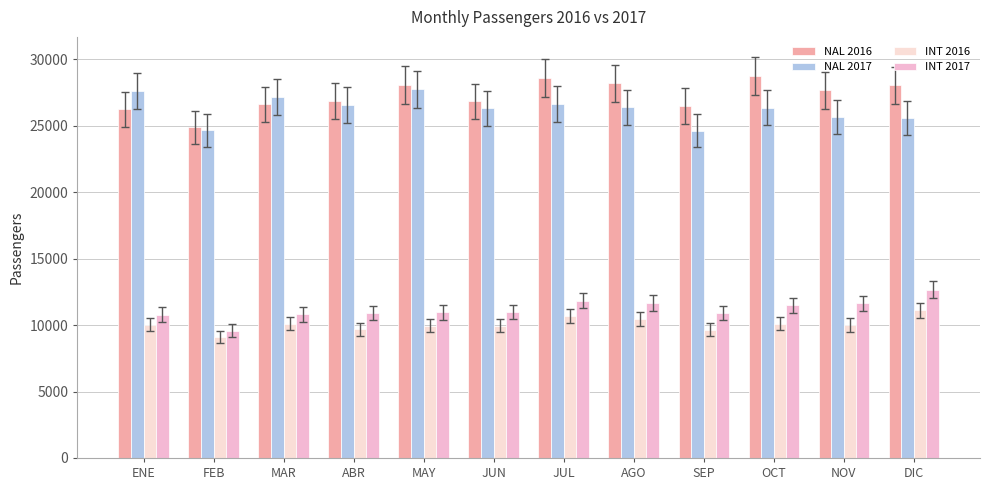

What is the maximum value for NAL 2017?

27757